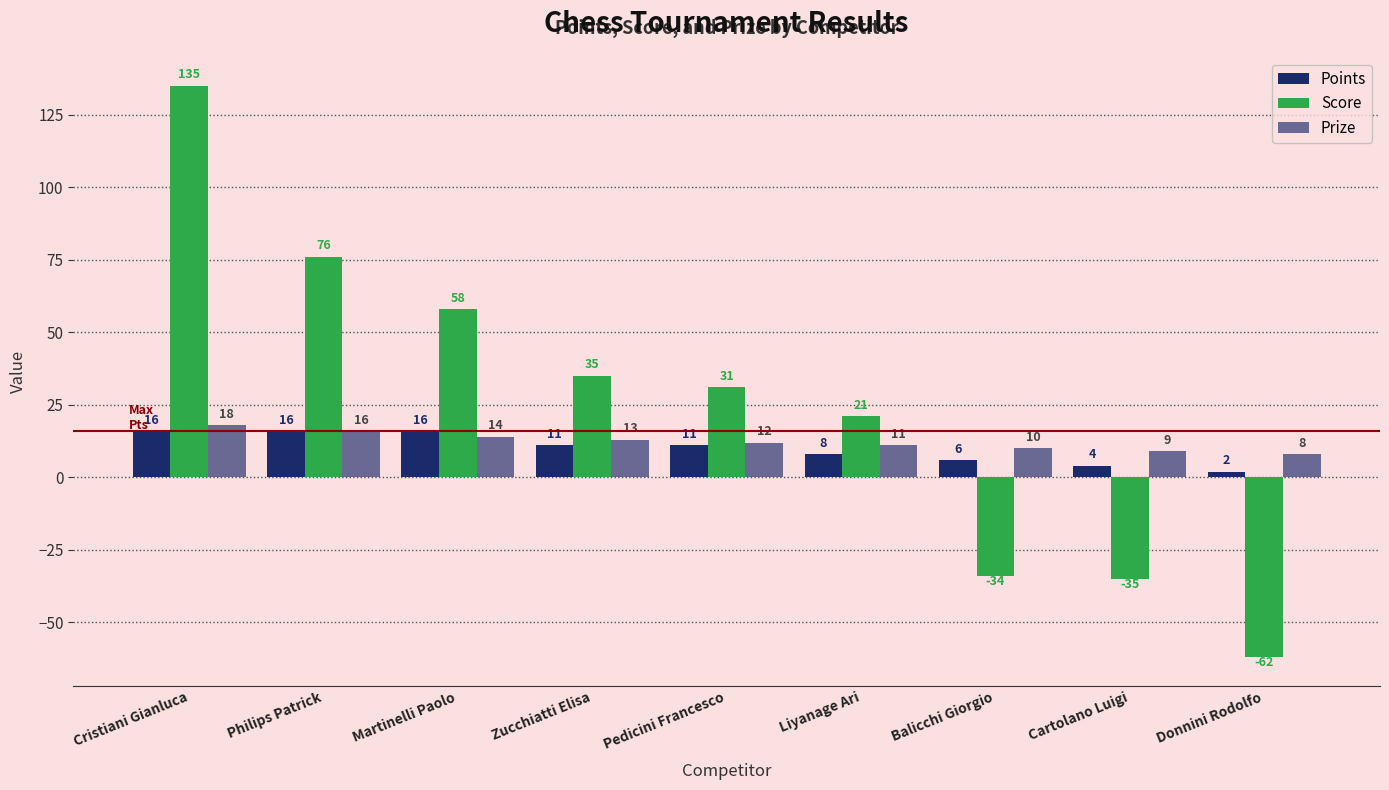

What is the label of the 6th bar from the right?

Zucchiatti Elisa